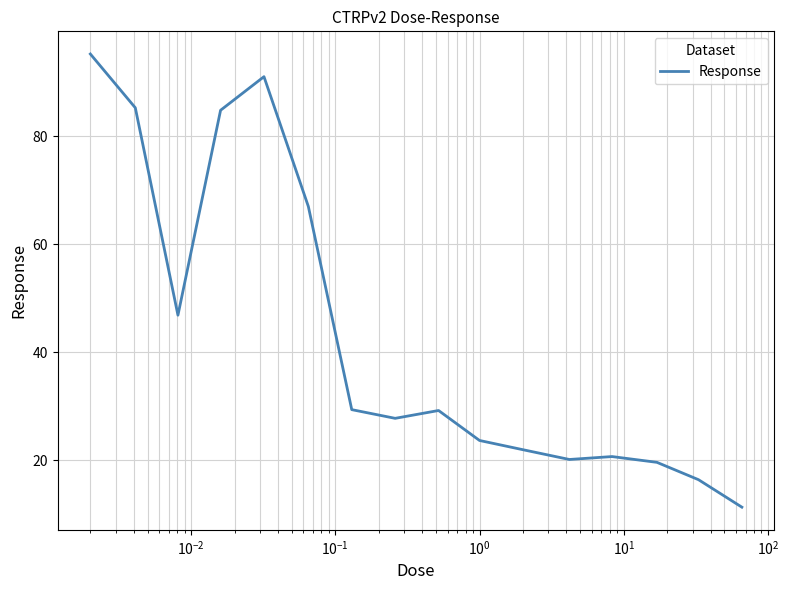

What is the sum of all values?

690.3